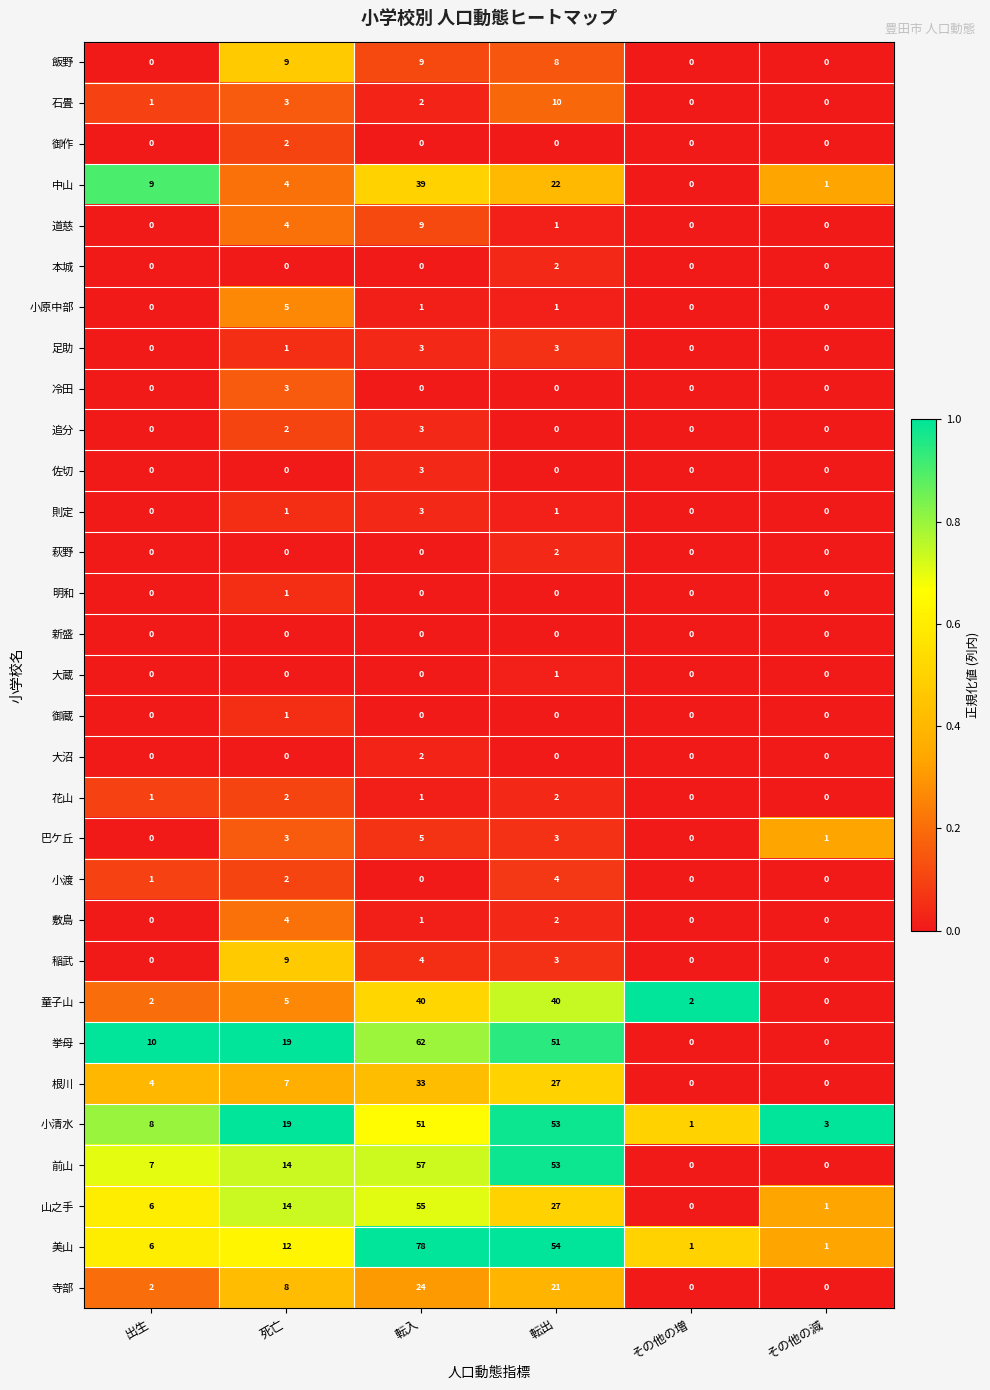

Count the 御作 values in the range 0 to 1.

5